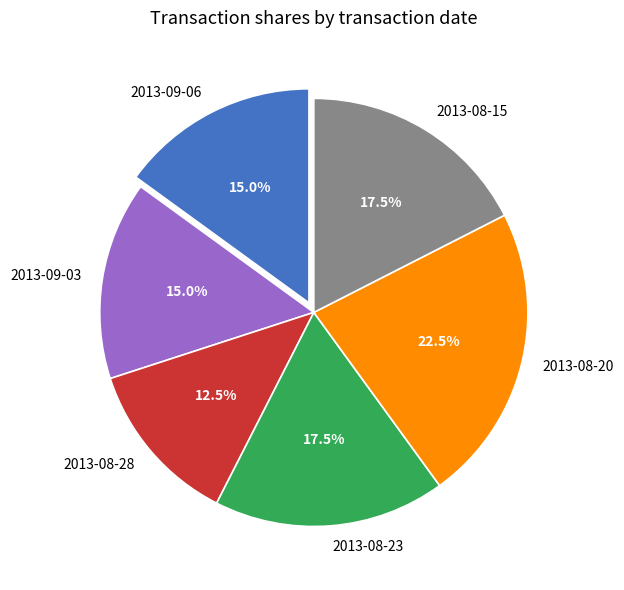

What is the ratio of the value at 2013-09-06 to the value at 2013-08-20?

0.7